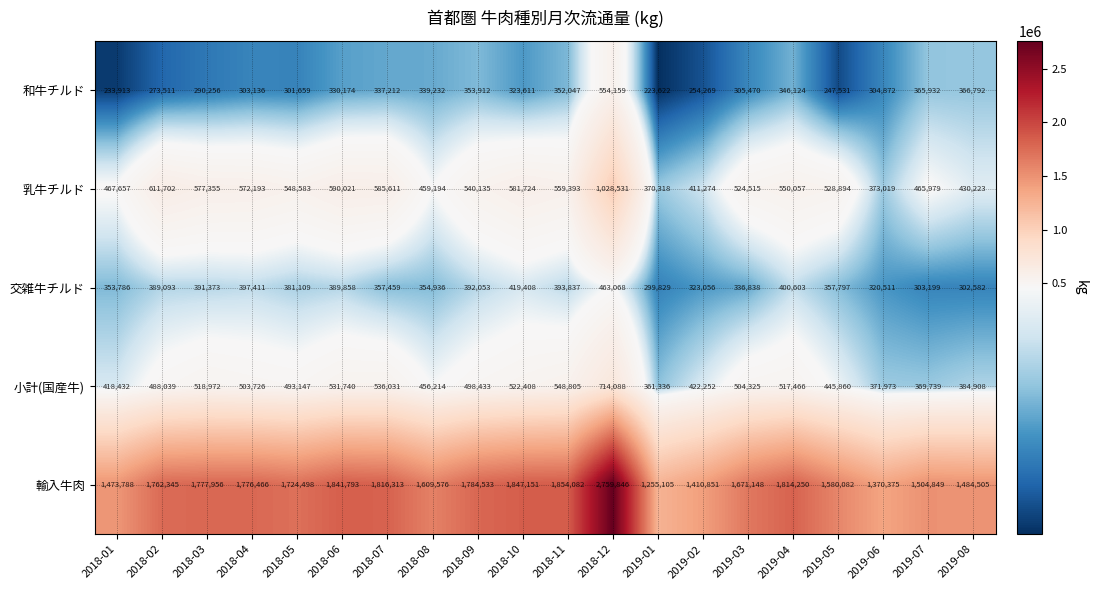

At which category does the chart reach its minimum across all series?

2019-01